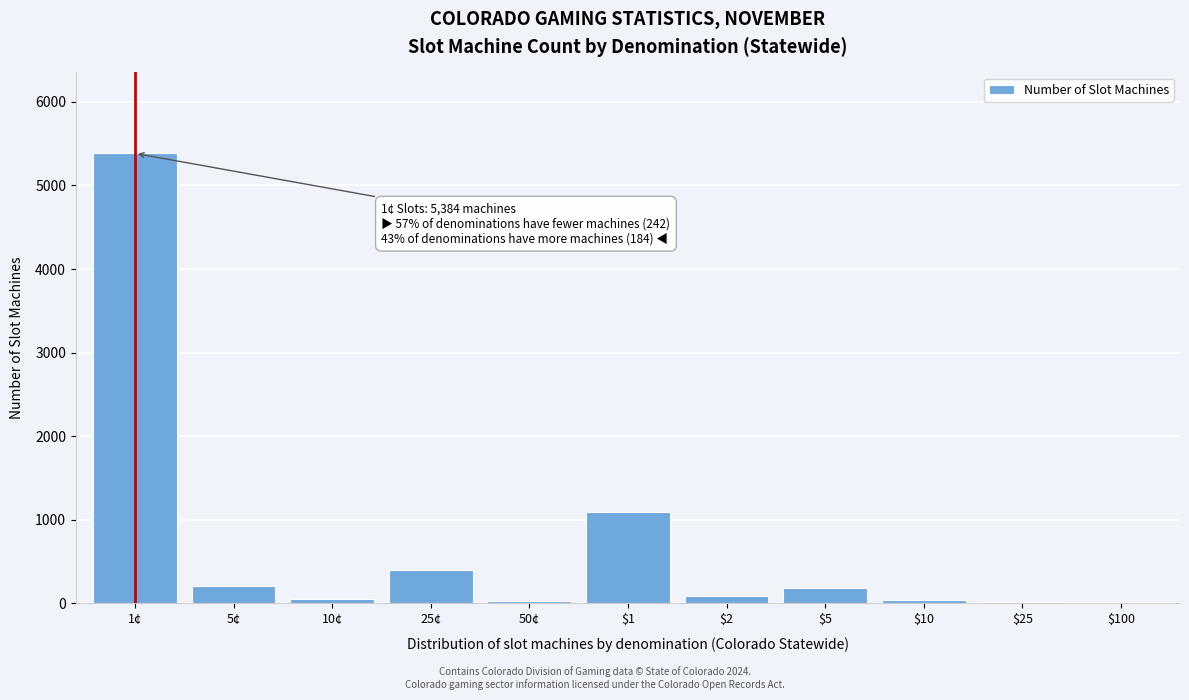

Is it true that the value at $1 is 1578?

False